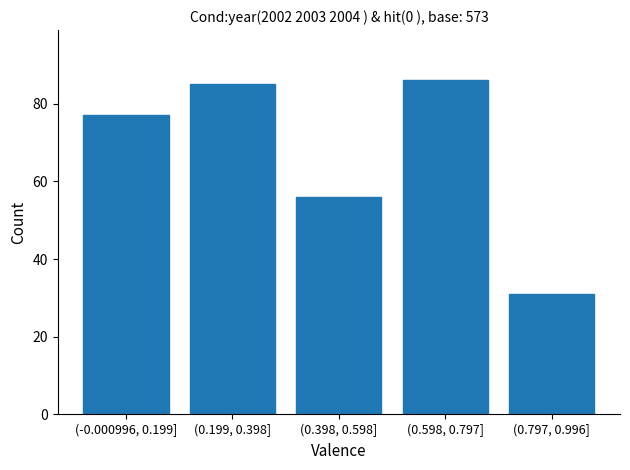

Reading left to right, what are all the values shown in this chart?

(-0.000996, 0.199]=77	(0.199, 0.398]=85	(0.398, 0.598]=56	(0.598, 0.797]=86	(0.797, 0.996]=31